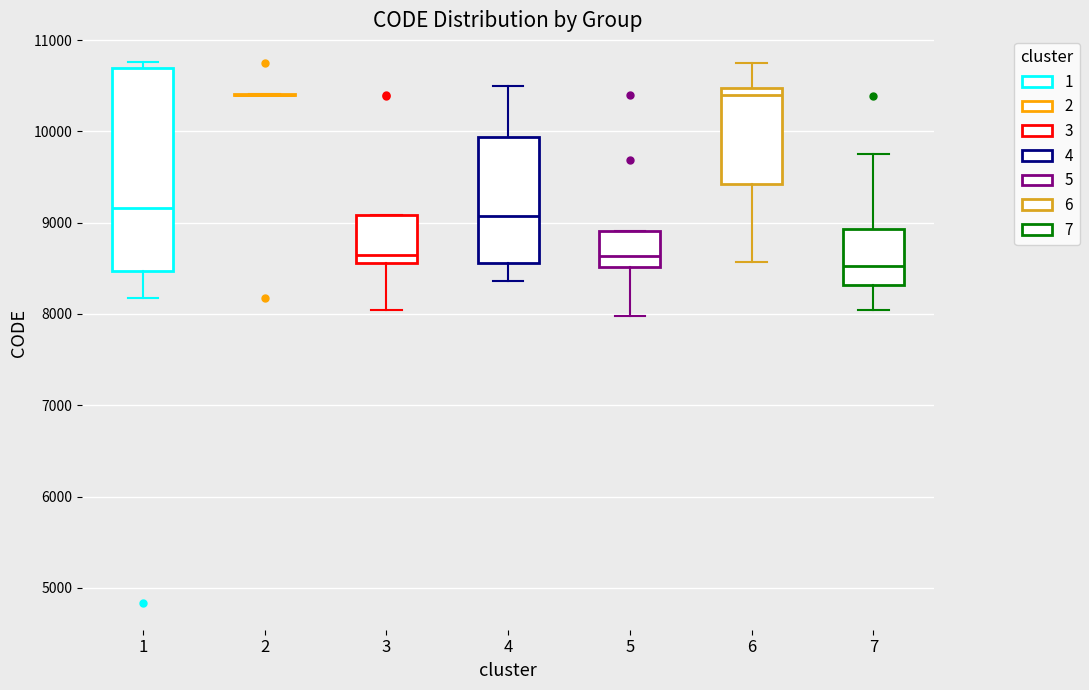

Where is the lower edge of the box at x = 4 on the y-axis? The values are not printed on the chart, so give them approximately, as read against the axis.

8600